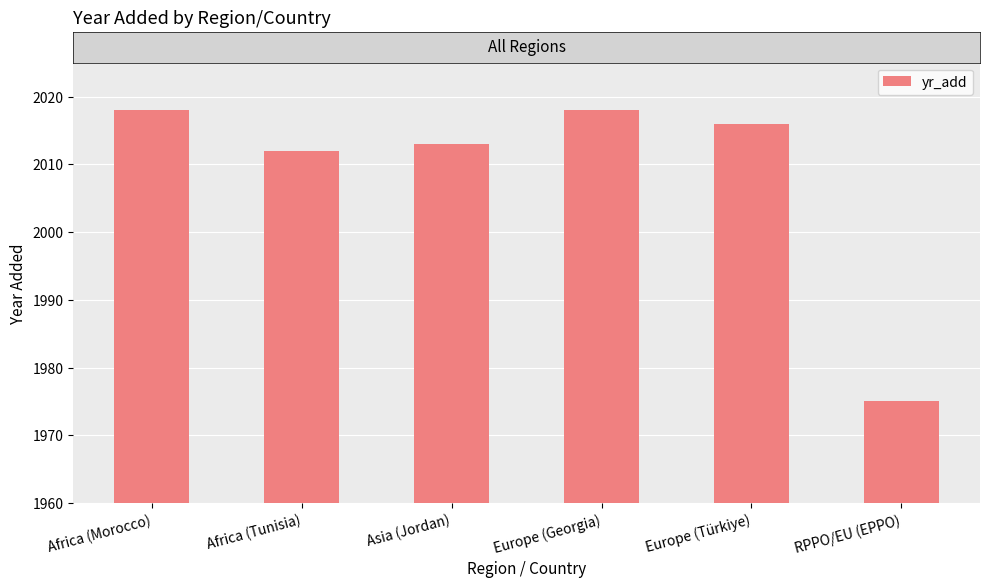

Which label corresponds to the smallest value in the chart?

RPPO/EU (EPPO)